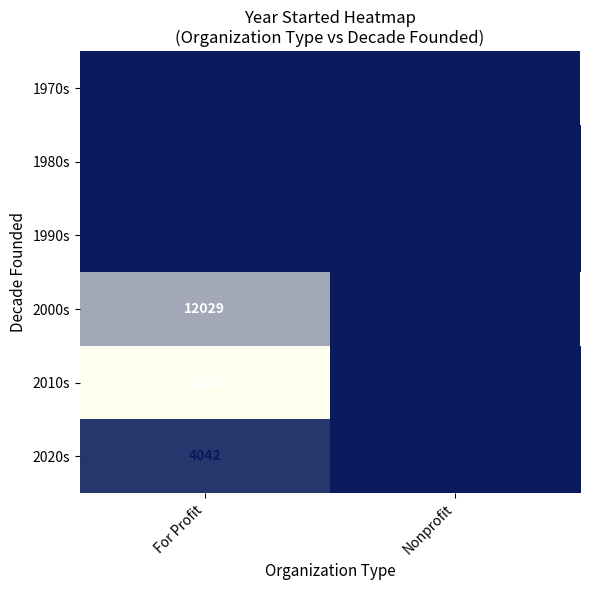

Is it true that 1970s equals 599 at For Profit?

False